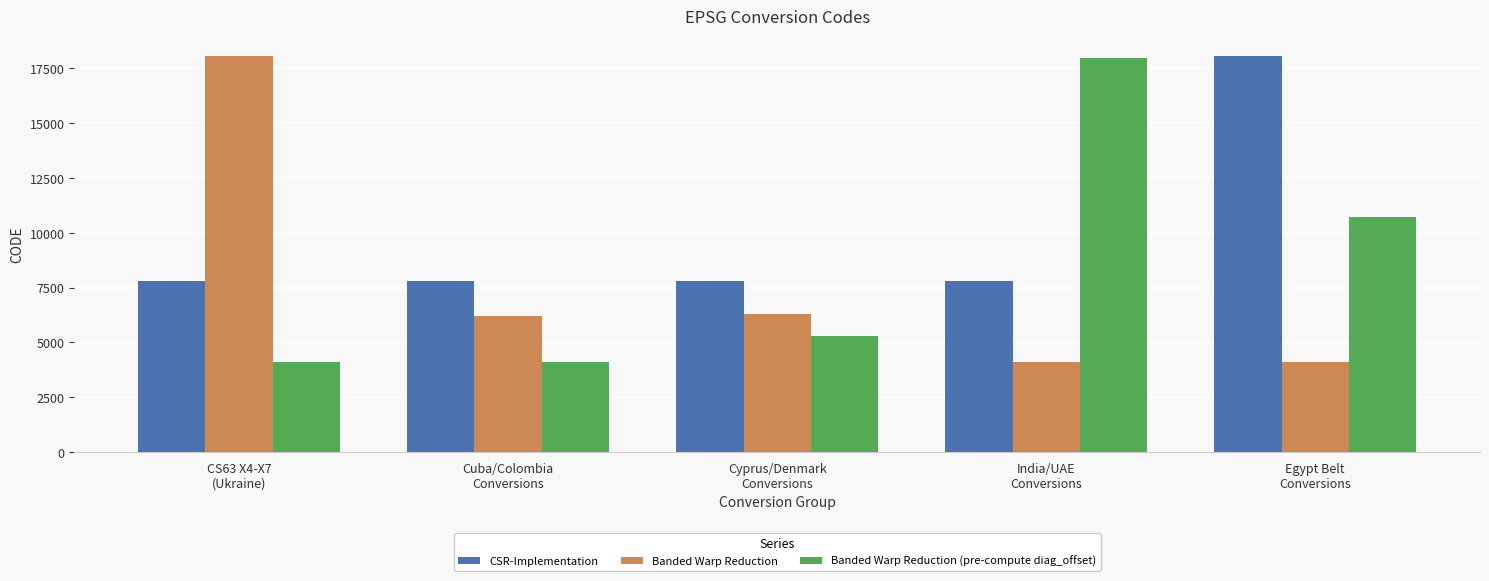

What is the sum of all CSR-Implementation values?

49353